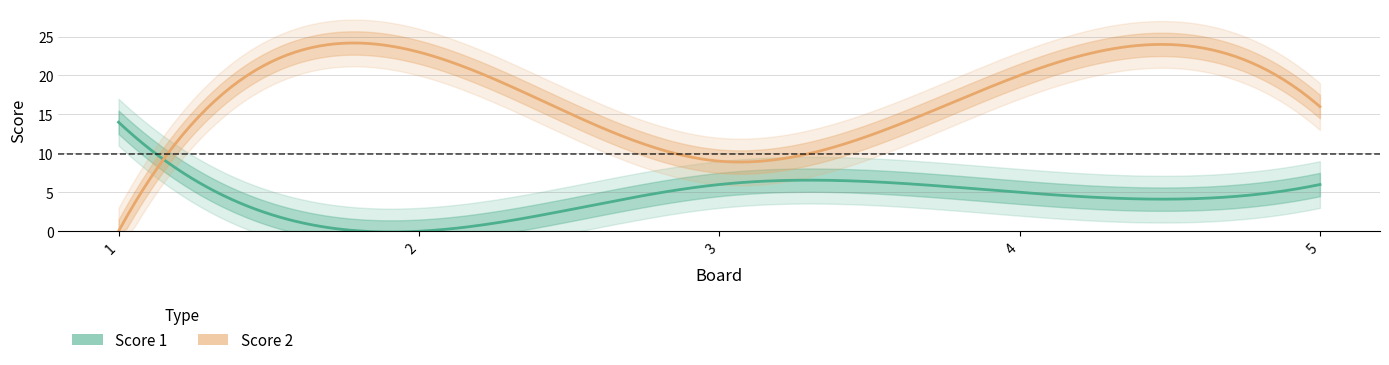

What is the approximate value of Score 1 at 3, to the nearest 10?

10